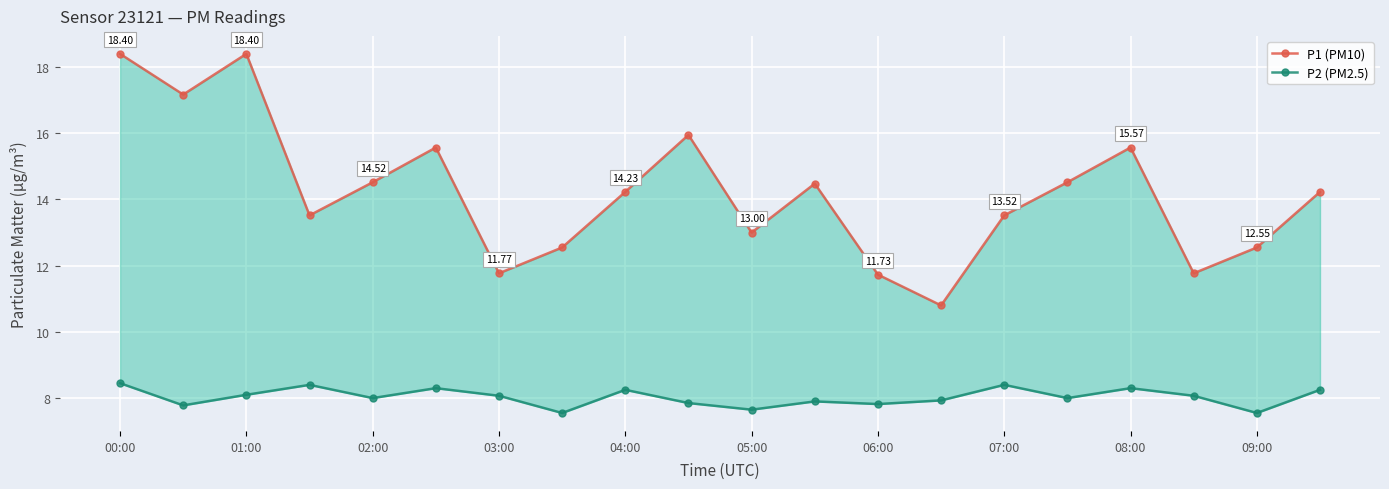

Does the chart display data point markers on the line(s)?

Yes